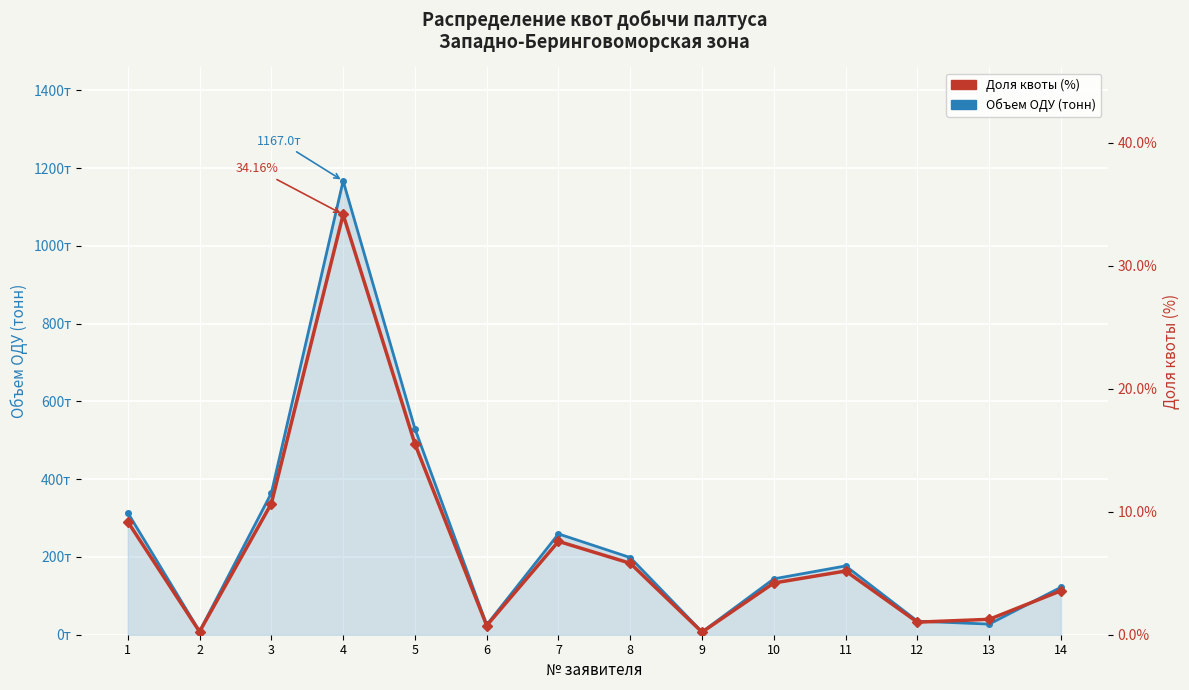

Reading left to right, transcribe all the data shown in this chart.

Объем ОДУ (тонн): 1=313.7	2=8.4	3=364.3	4=1167.0	5=529.8	6=25.4	7=259.2	8=198.4	9=7.2	10=143.7	11=176.9	12=34.9	13=27.3	14=122.1
Доля квоты (%): 1=9.2	2=0.2	3=10.7	4=34.2	5=15.5	6=0.7	7=7.6	8=5.8	9=0.2	10=4.2	11=5.2	12=1.0	13=1.3	14=3.6